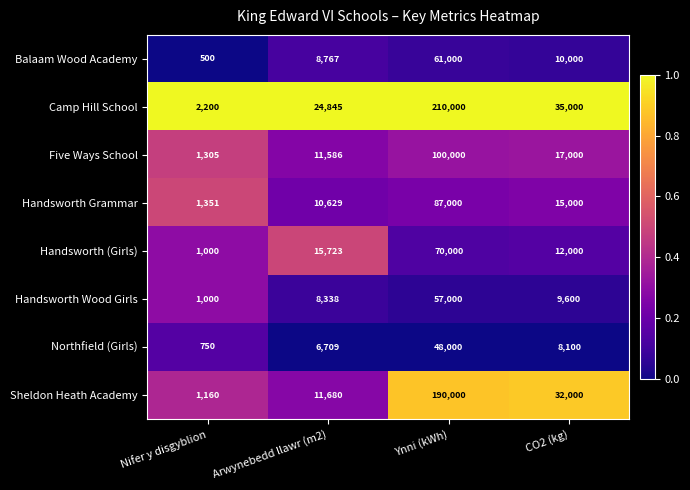

At which label is Handsworth (Girls) closest to 35500?

Arwynebedd llawr (m2)